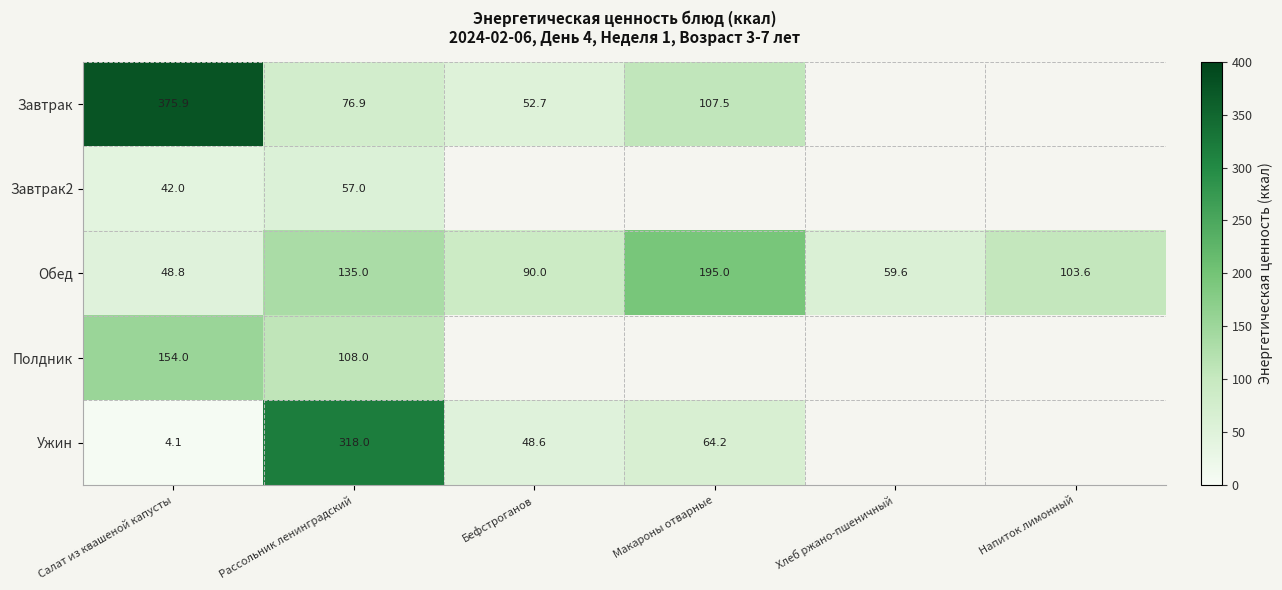

At which category is the sum across all series the highest?

Рассольник ленинградский